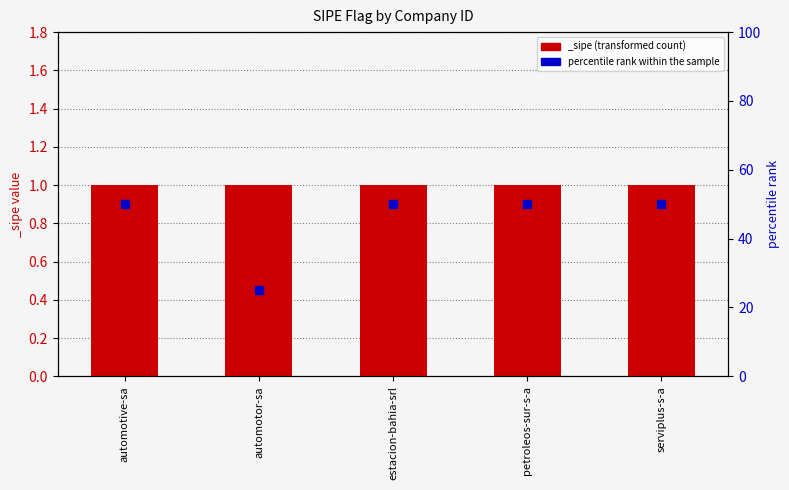

Approximately how many times larger is the value at automotive-sa compared to petroleos-sur-s-a?

1.0